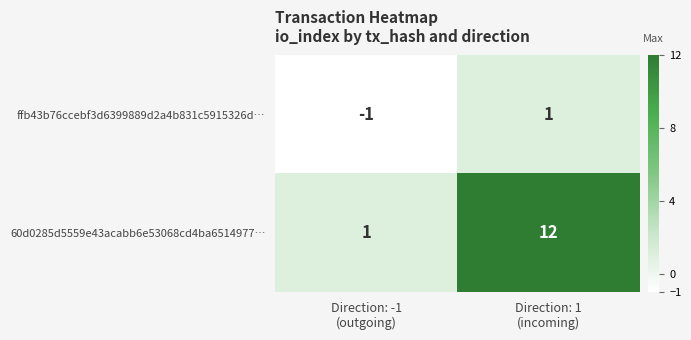

Which series has the largest range (max minus min)?

60d0285d5559e43acabb6e53068cd4ba6514977…